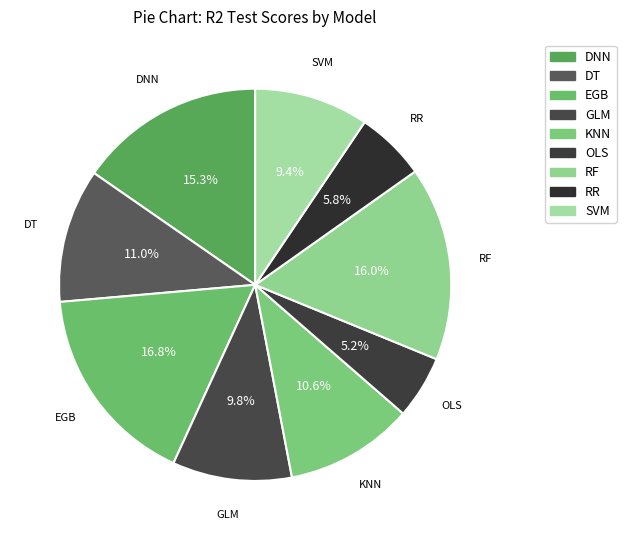

Is there any slice that represents more than half of the pie?

No